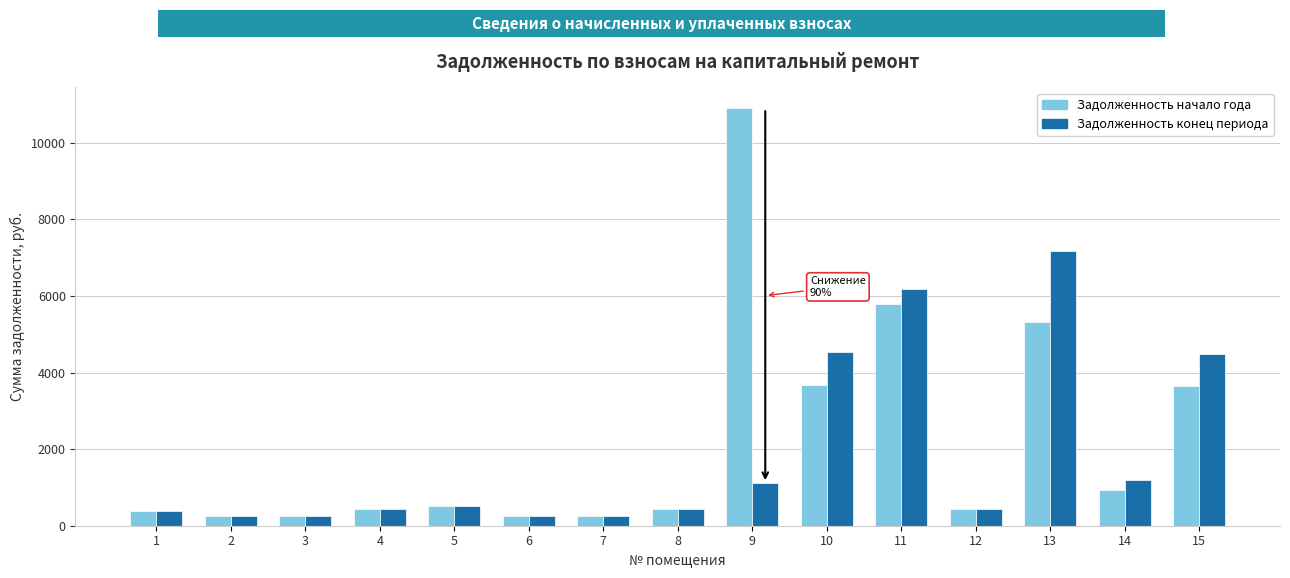

What is the spread (max minus min) of values at 15?

845.7